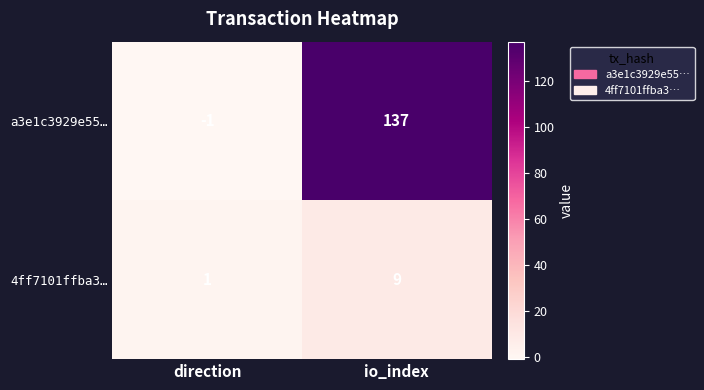

Which series has the largest total across all categories?

a3e1c3929e55…